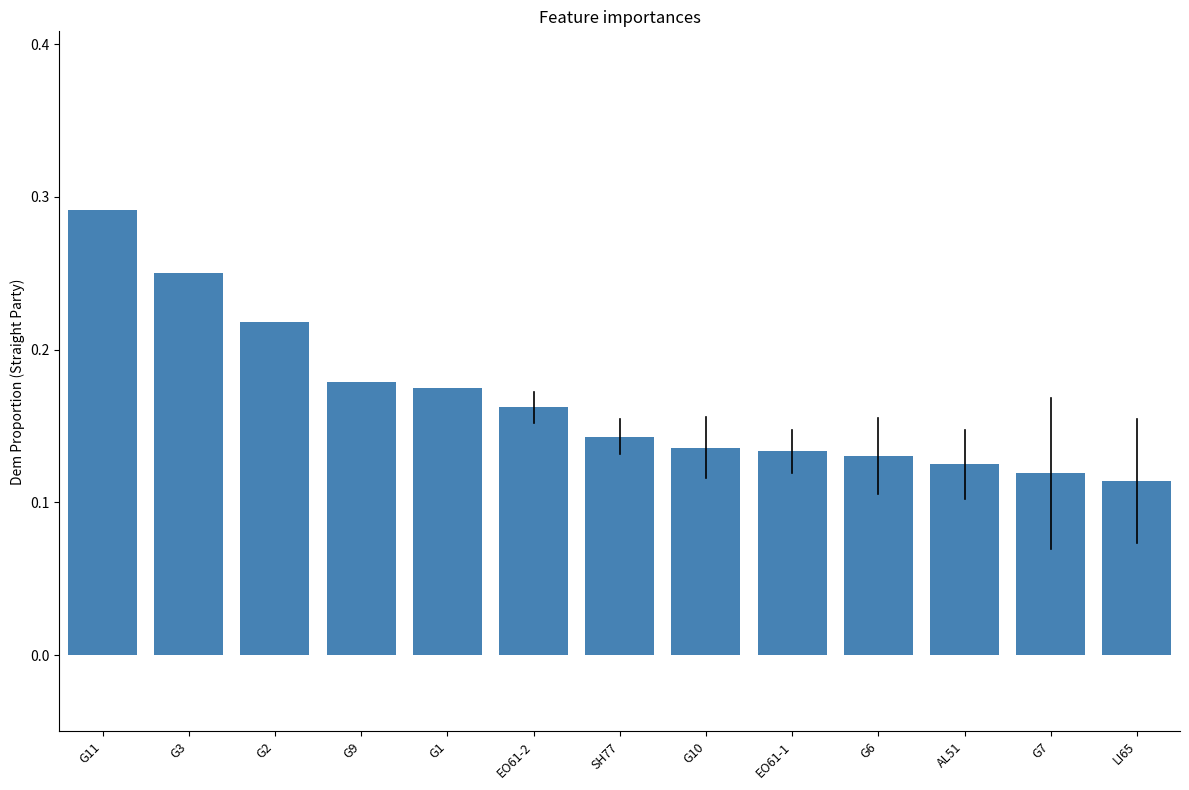

Are the bars grouped side by side (vs. stacked)?

No